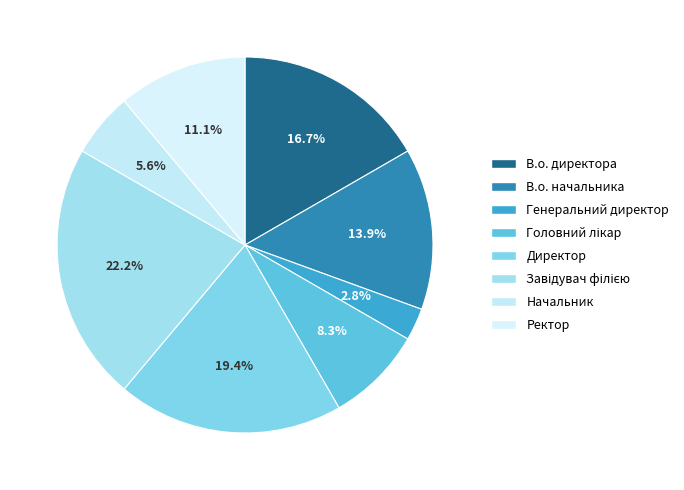

Is it true that Начальник is 6% of the pie?

True